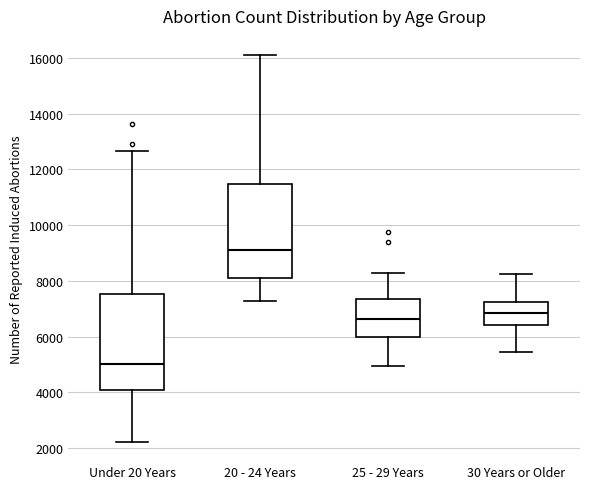

Which box has the lowest median line?

Under 20 Years